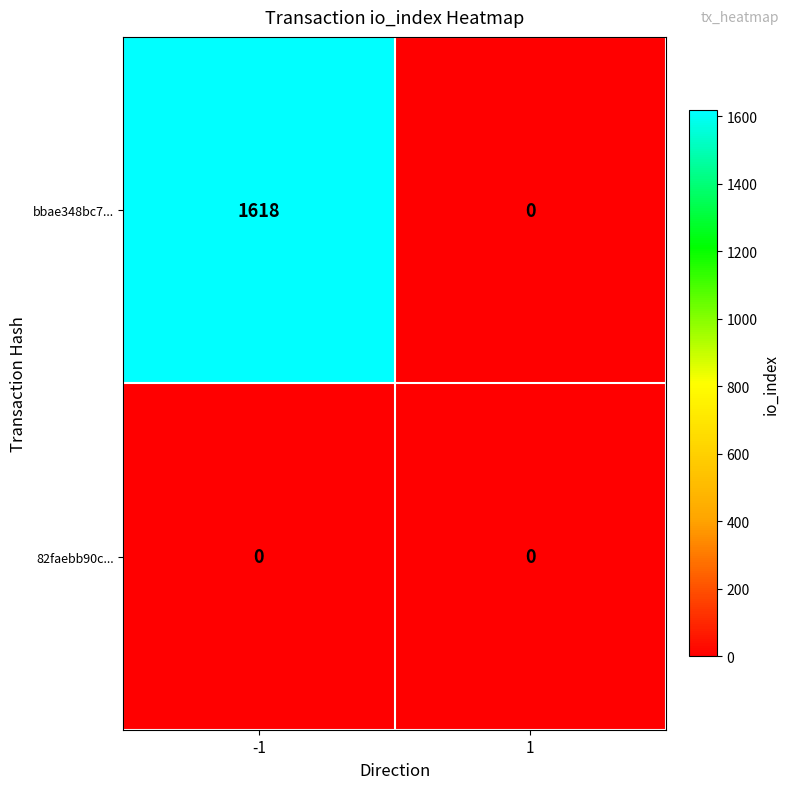

List the series in order of their peak value, lowest first.

82faebb90c..., bbae348bc7...